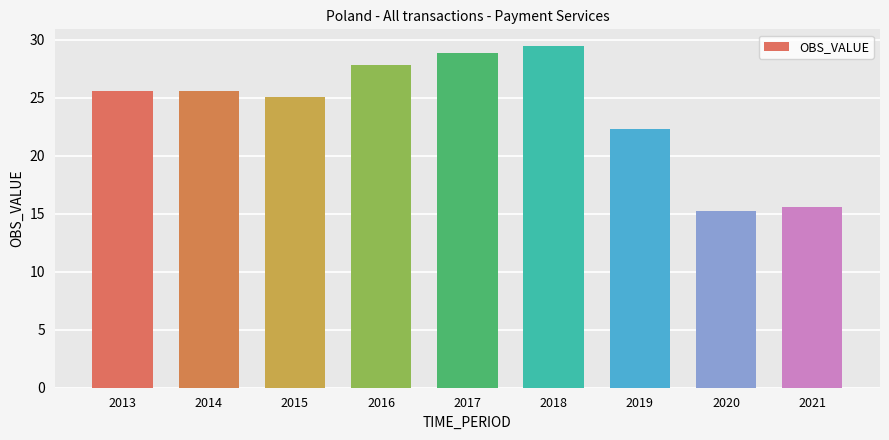

What is the change in value from 2016 to 2017?

+1.0